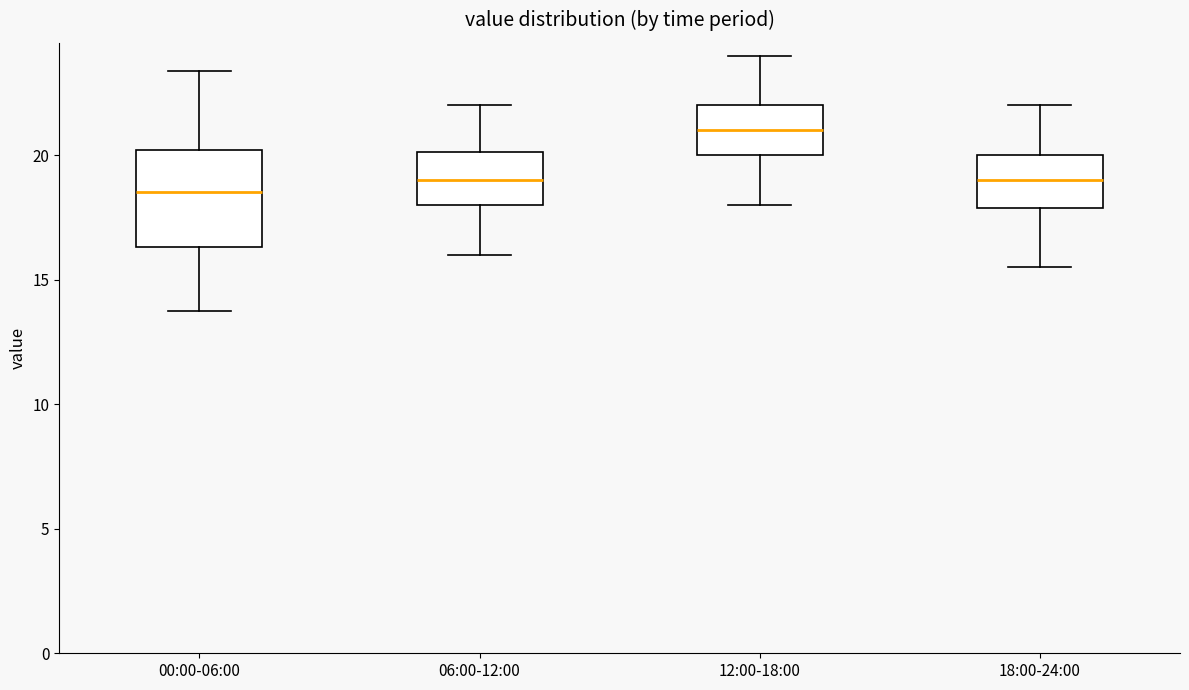

Reading left to right, transcribe this box plot: for each box, give where its median line is, the range the box spans, and where its two whiskers end, as read against the y-axis. The values are not printed on the chart, so give them approximately, as read against the axis.

00:00-06:00: median 18.5, box 16.5 to 20.0, whiskers 14.0 to 23.5
06:00-12:00: median 19.0, box 18.0 to 20.0, whiskers 16.0 to 22.0
12:00-18:00: median 21.0, box 20.0 to 22.0, whiskers 18.0 to 24.0
18:00-24:00: median 19.0, box 18.0 to 20.0, whiskers 15.5 to 22.0